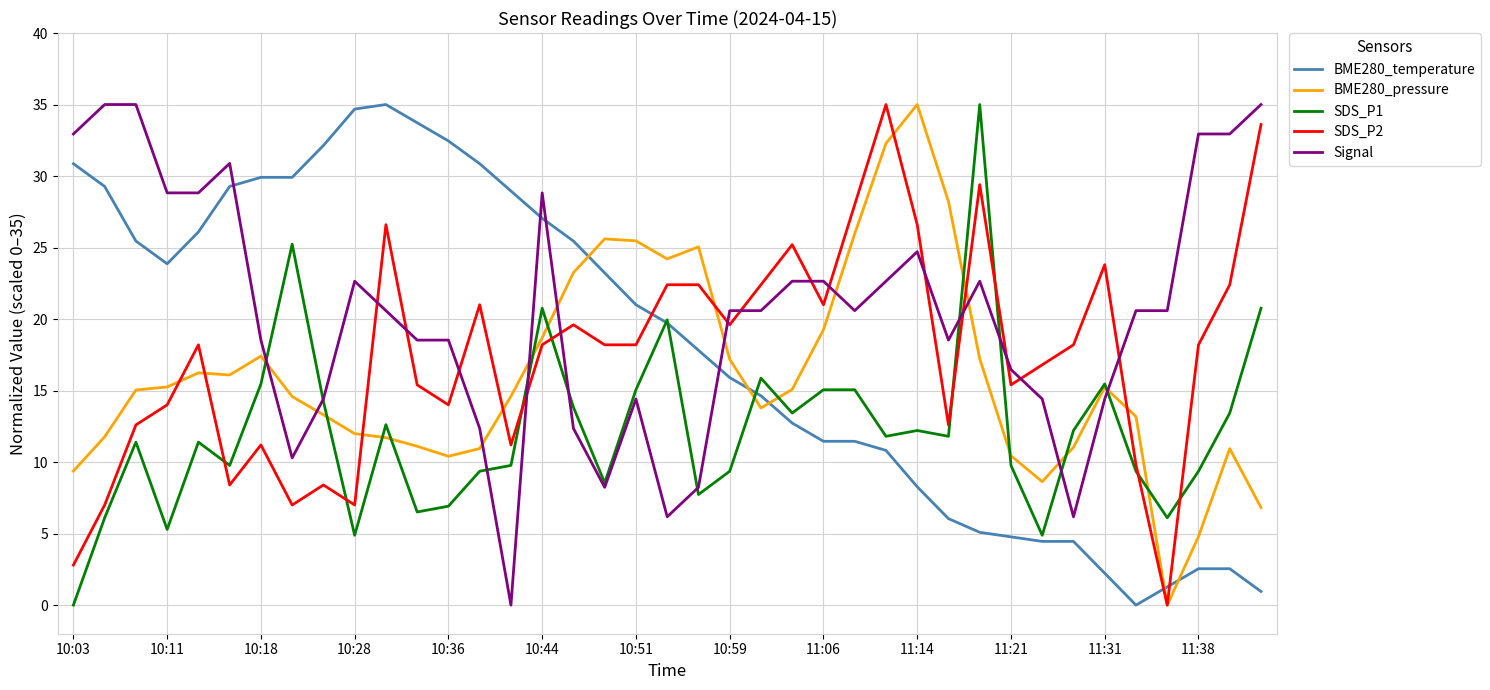

Which series ends up on top after the final intersection of BME280_pressure and Signal?

Signal